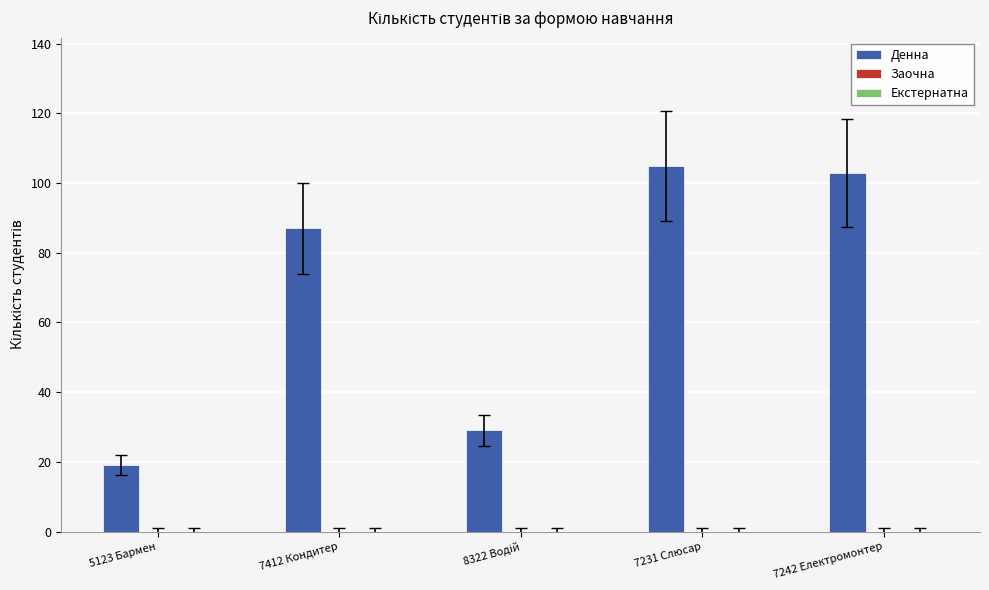

True or false: the data shows 47 at 7231 Слюсар.

False